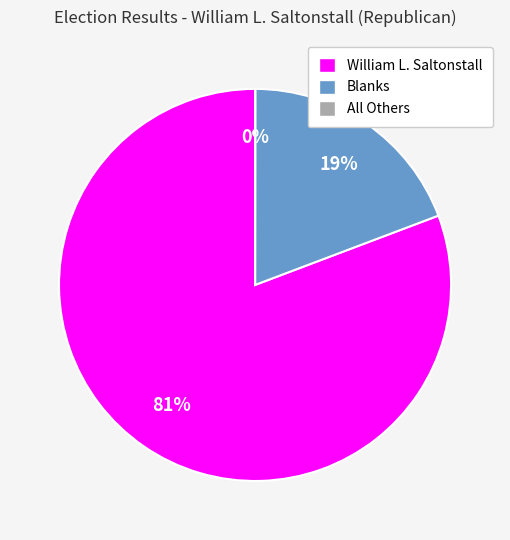

Does any single category account for the majority?

Yes